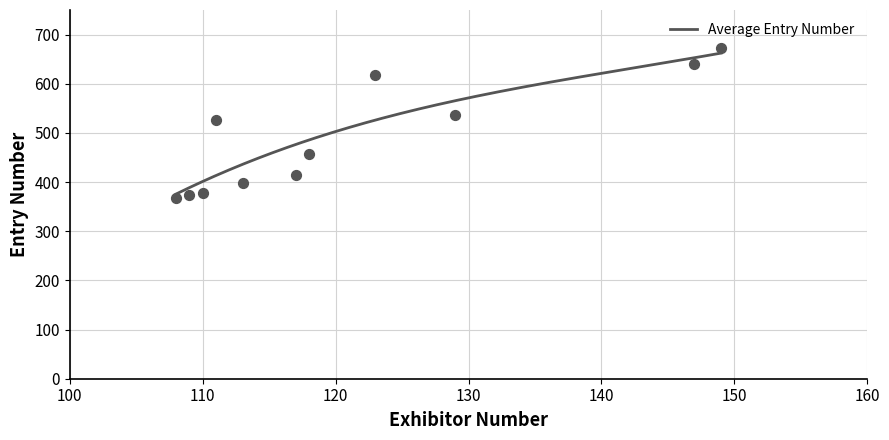

What is the ratio of the value at 147 to the value at 149?

0.9